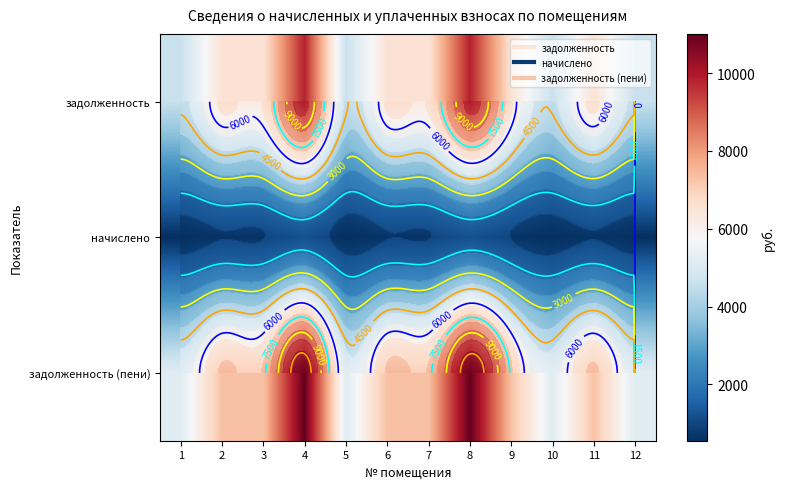

Which category has the highest value in the задолженность series?

4